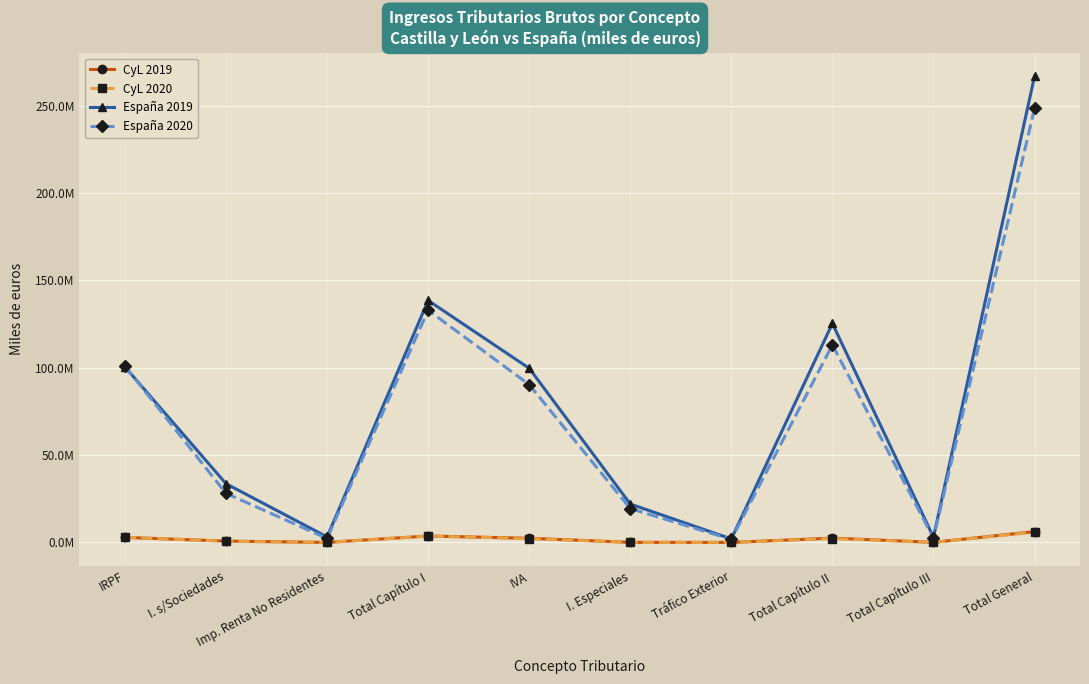

At how many categories does at least one series exceed 258450008?

1